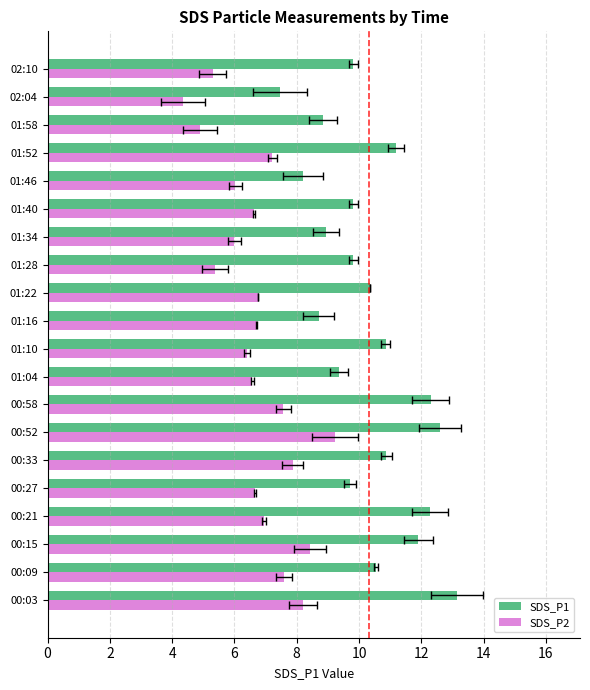

What is the total value across all series at 01:22?

17.1